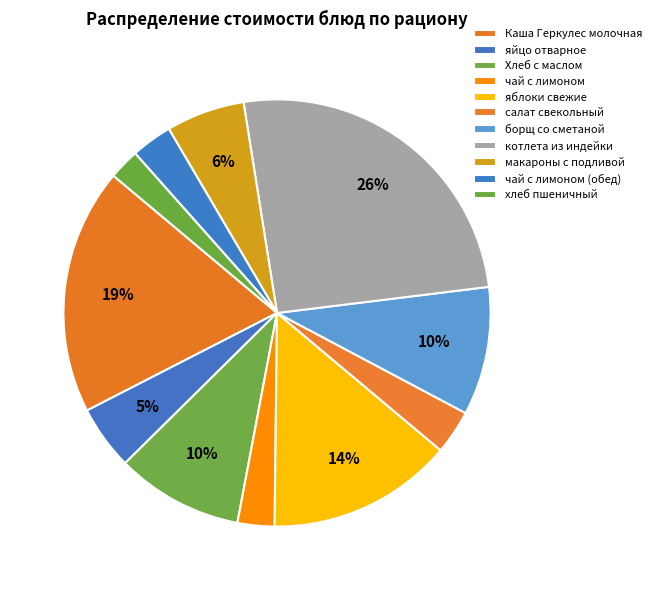

How many slices are in this pie chart?

11